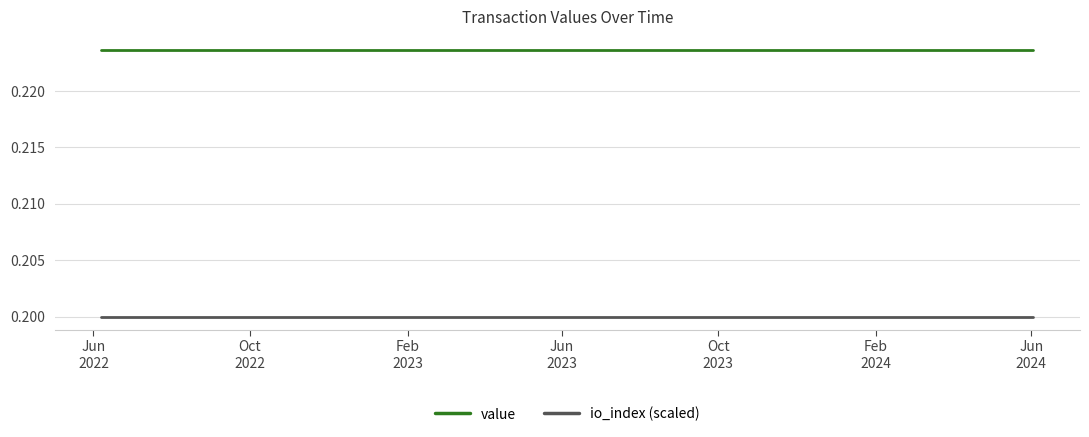

True or false: io_index (scaled) and value cross at least once.

False